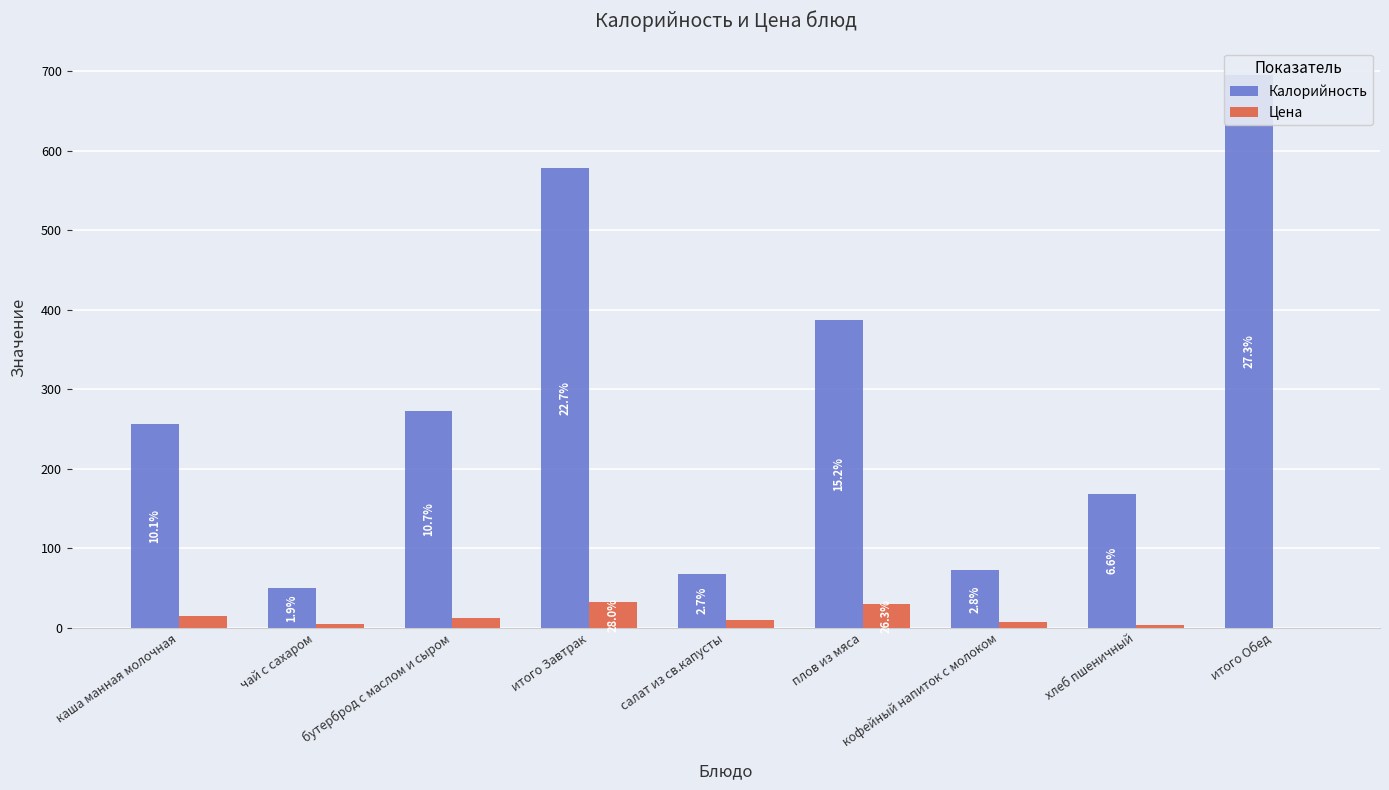

Which series changed the most between плов из мяса and хлеб пшеничный?

Калорийность